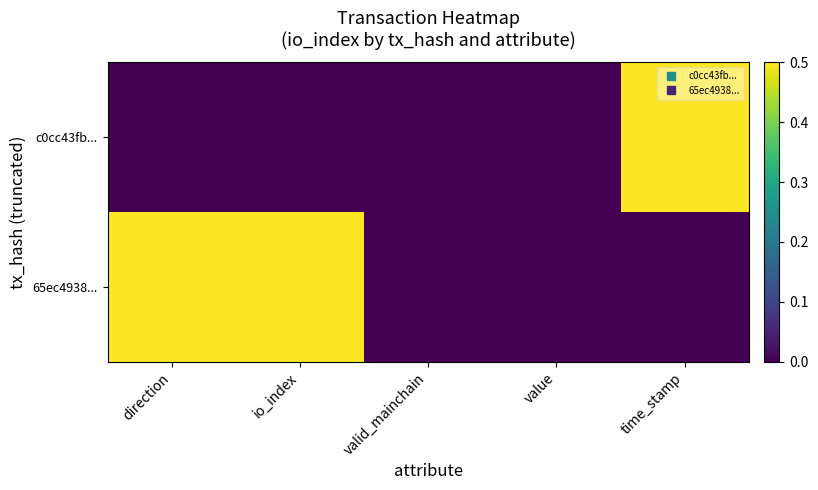

Between io_index and value, which series saw the biggest shift?

65ec4938...